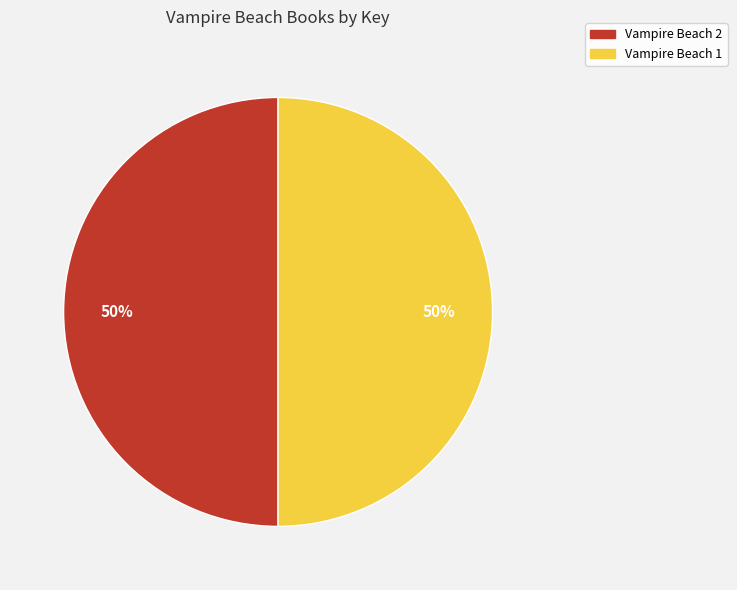

To the nearest percent, what portion does Vampire Beach 1 represent?

50%